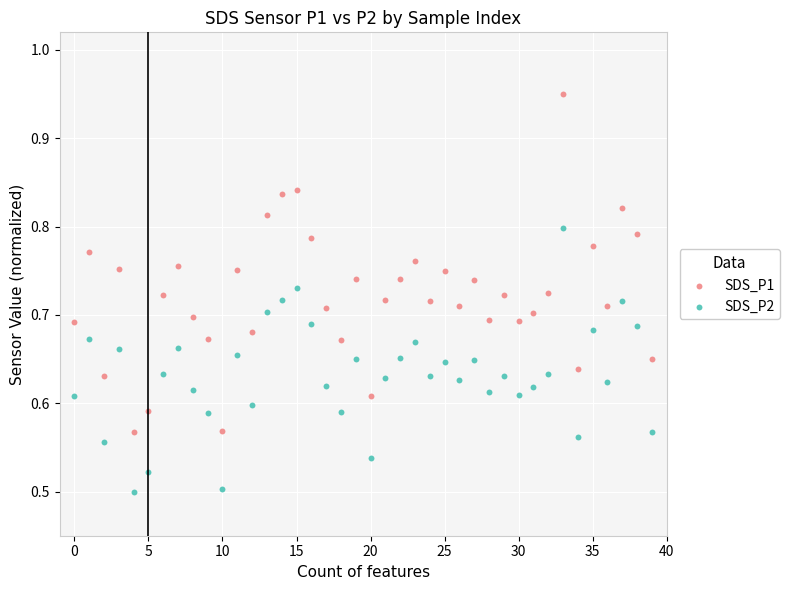

Which series reaches the minimum Y coordinate?

SDS_P2